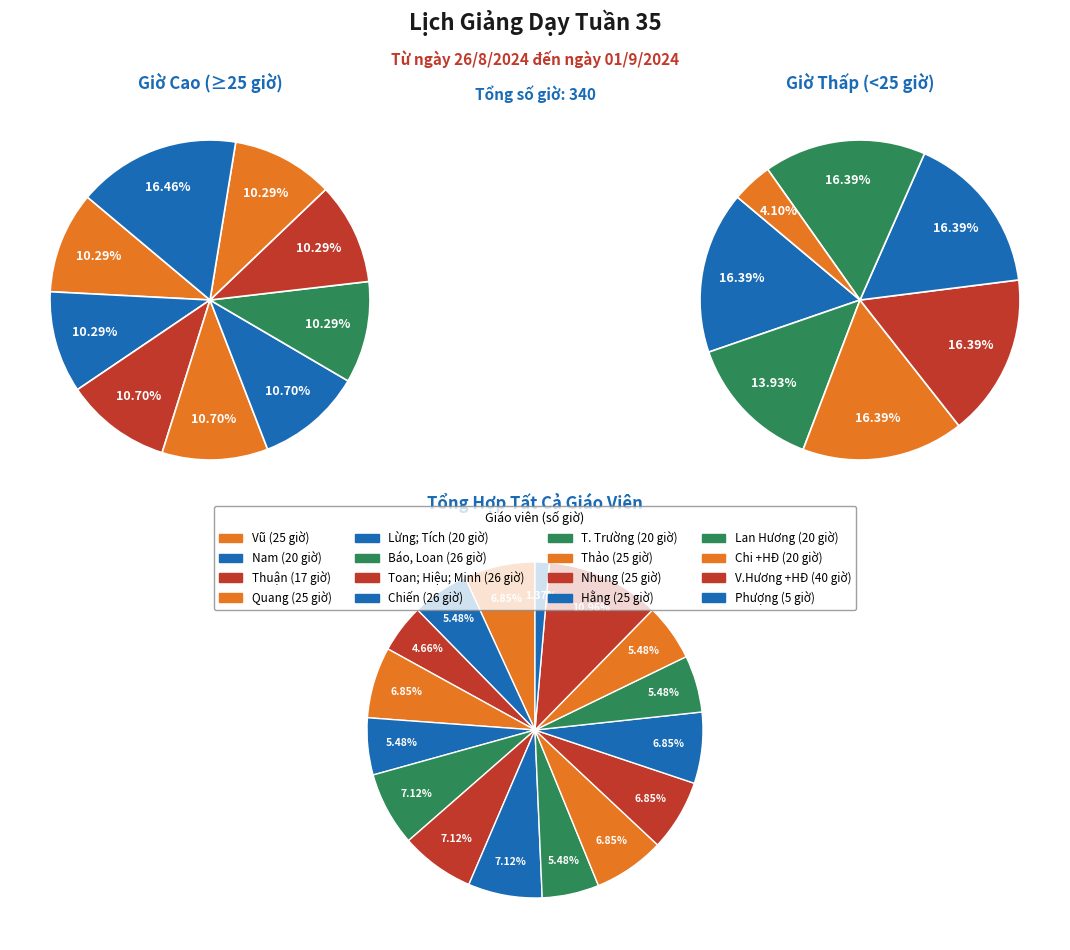

What is the change in value from Thuận to Chi +HĐ?

+3